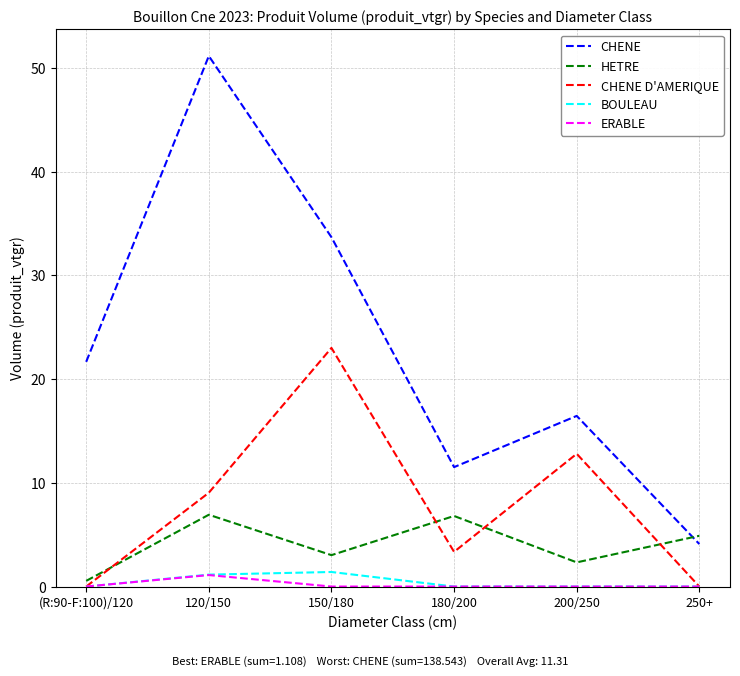

What is the approximate value of HETRE at (R:90-F:100)/120?

0.5